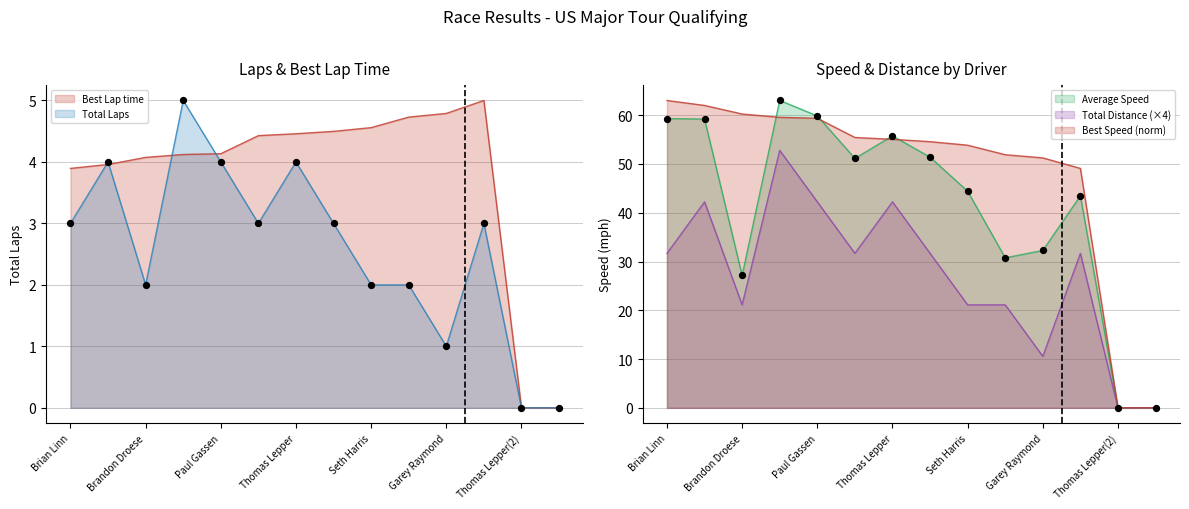

What are all the series names shown in the legend?

Total Laps, Best Lap time, Best Speed, Average Speed, Total Distance